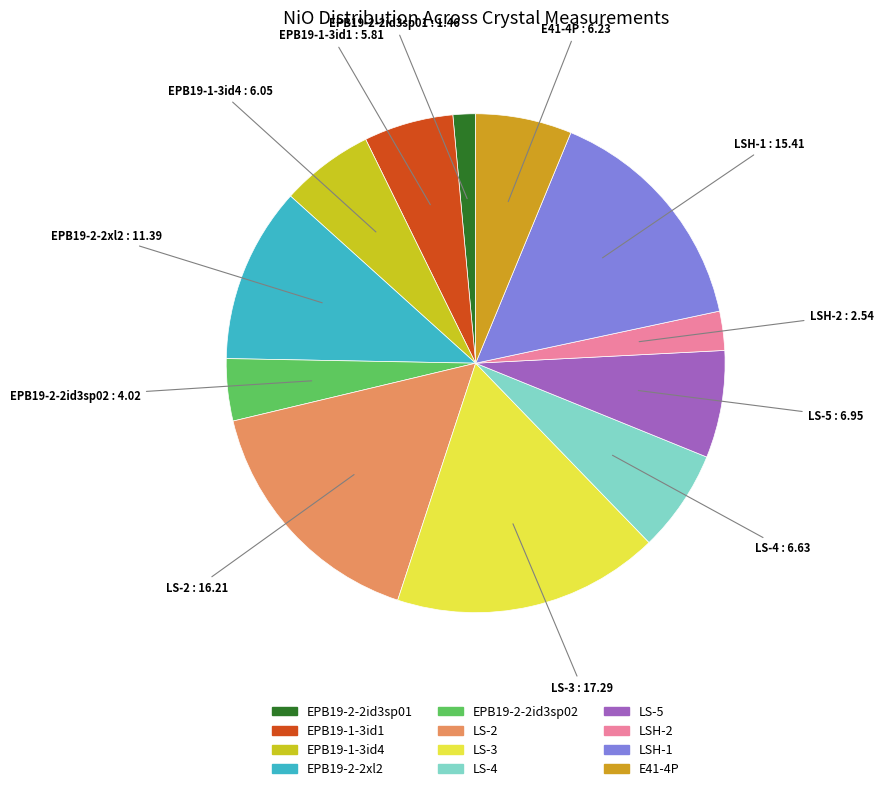

How many slices are in this pie chart?

12